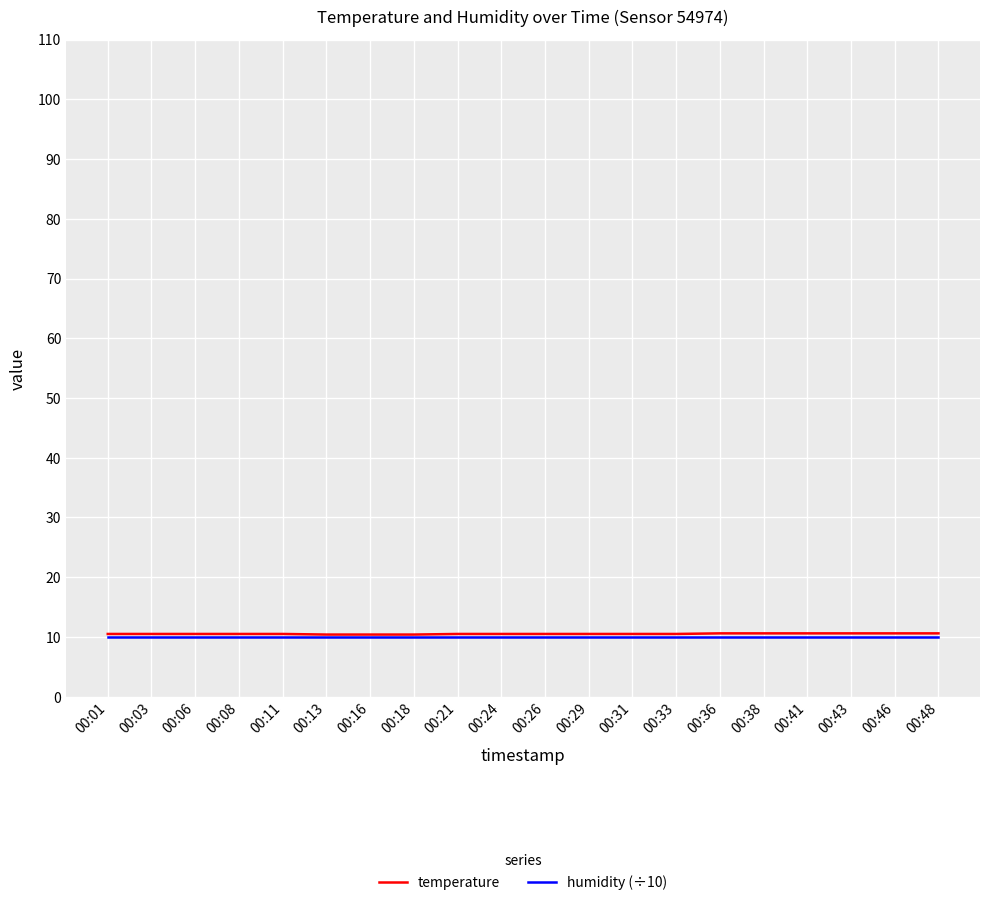

What is the lowest value of the humidity (÷10) series?

10.0